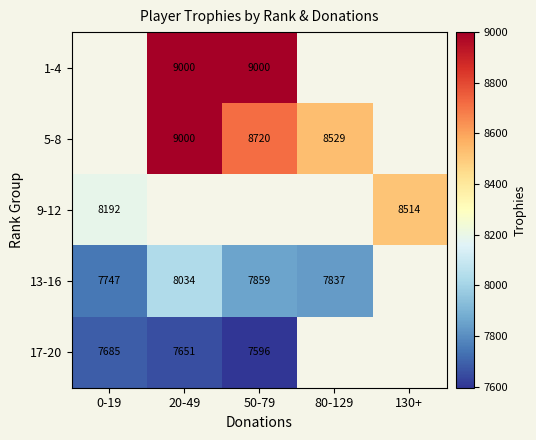

The 13-16 series shows 8034 at 20-49. True or false?

True